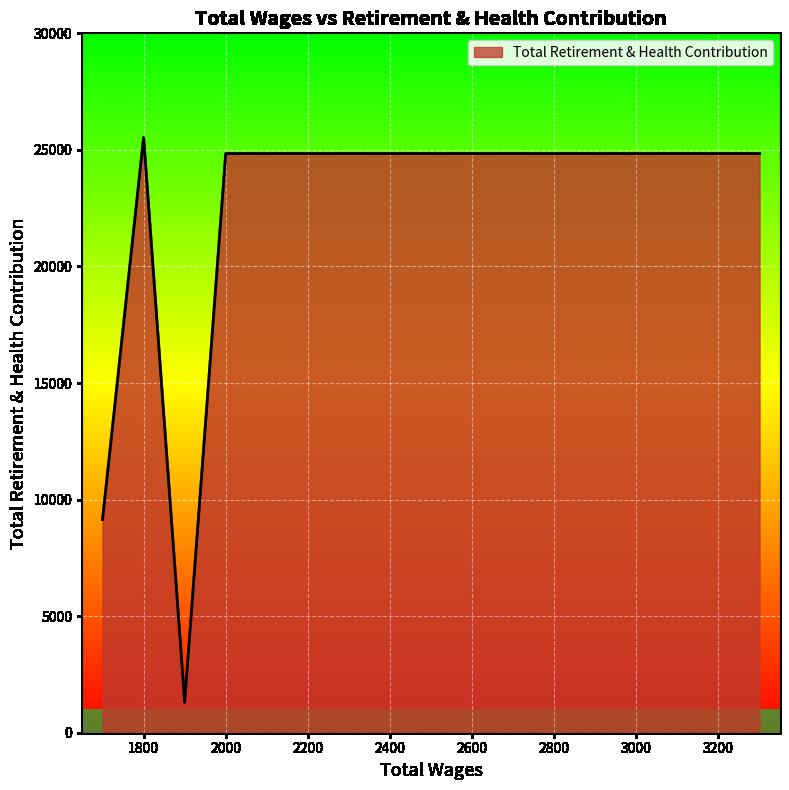

What is the greatest value displayed?

25530